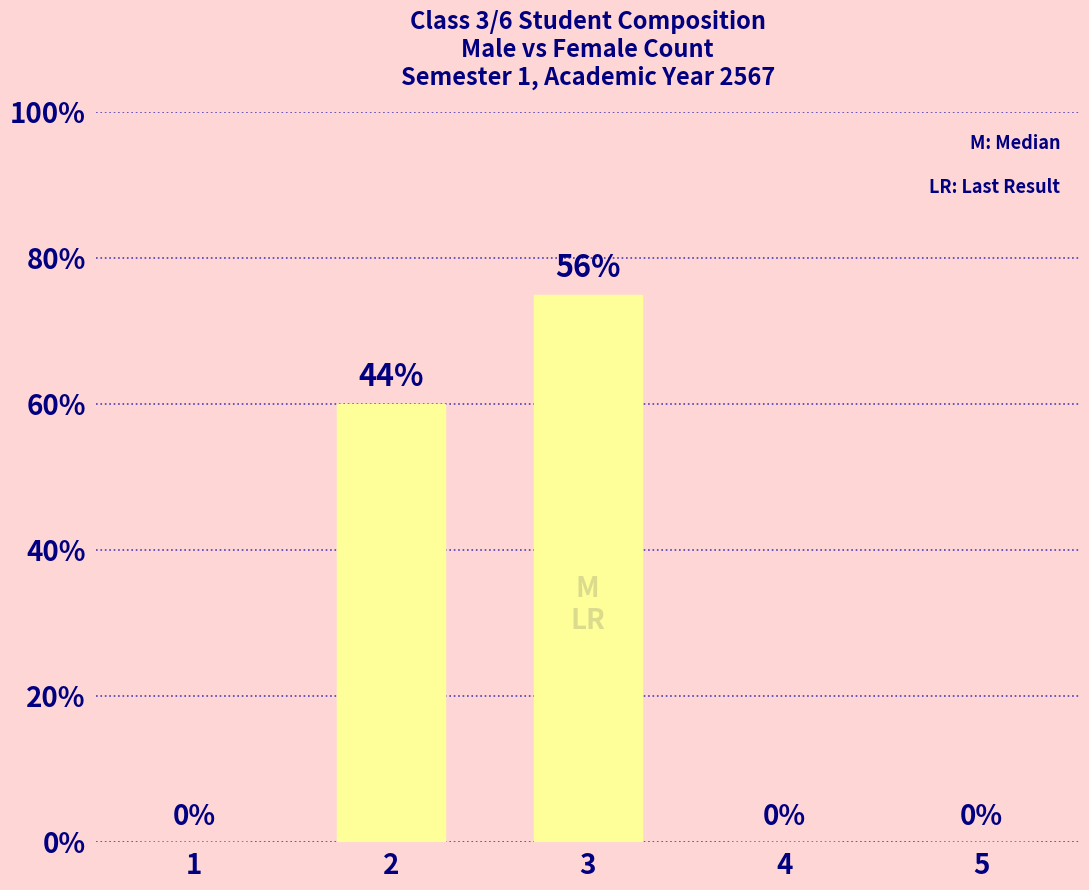

True or false: the data shows 7 at 4.

False